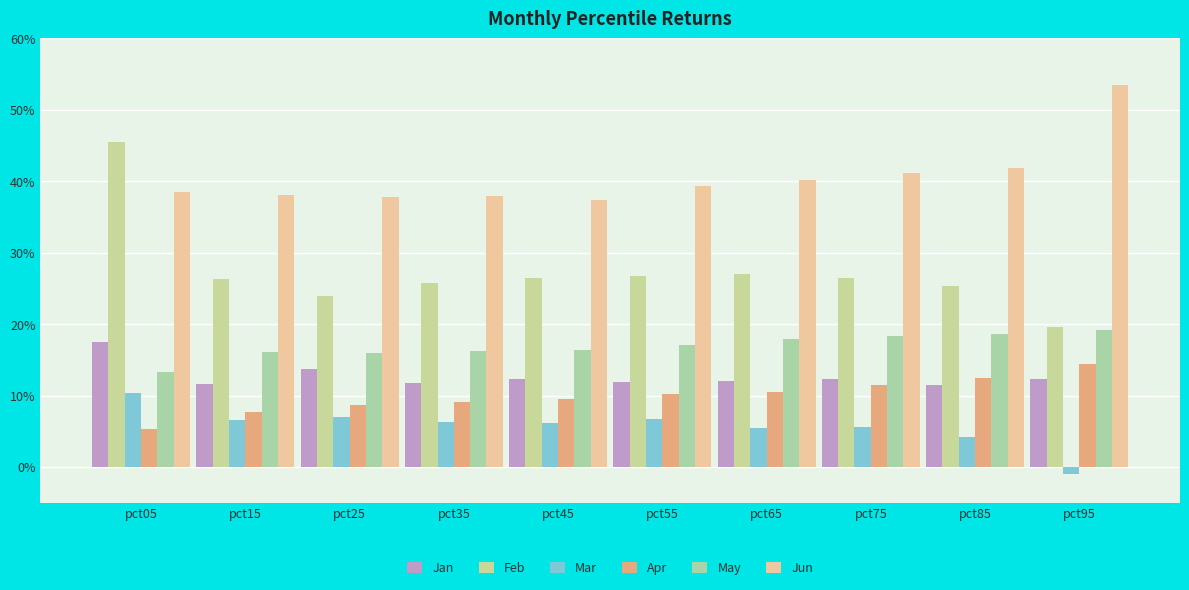

What is the lowest value of the Feb series?

0.2